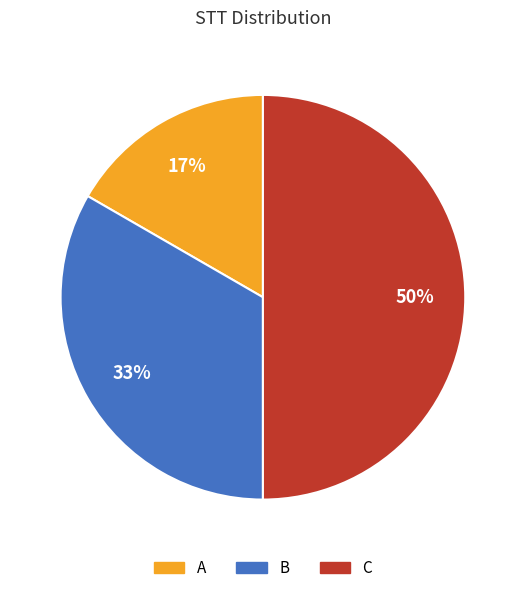

Combined, do B and C account for over 50%?

Yes